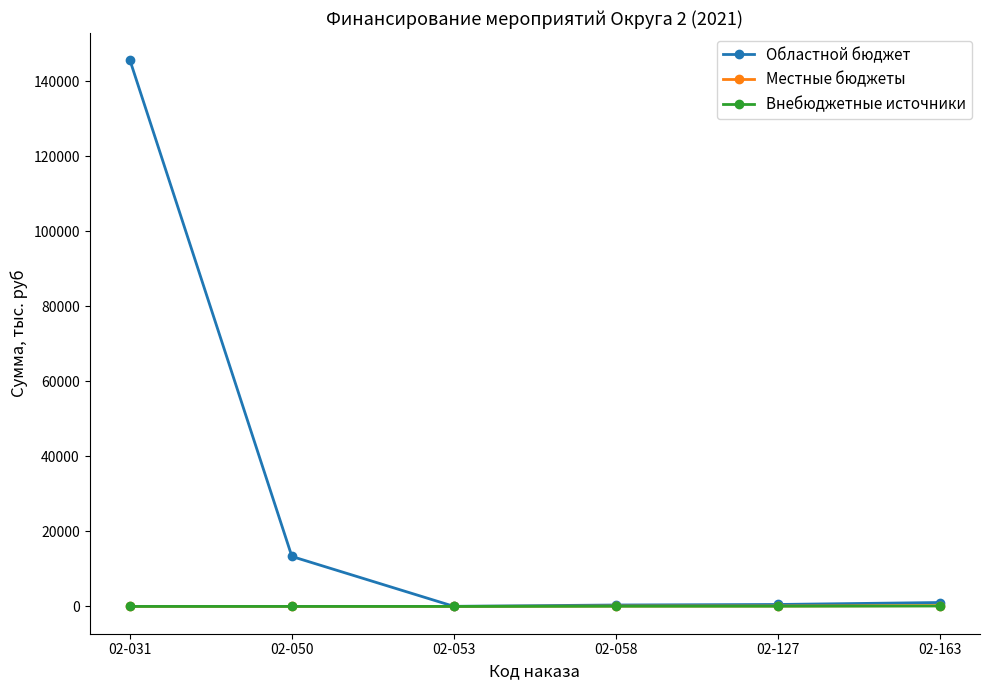

Where does the Областной бюджет series first go above 1042?

02-031